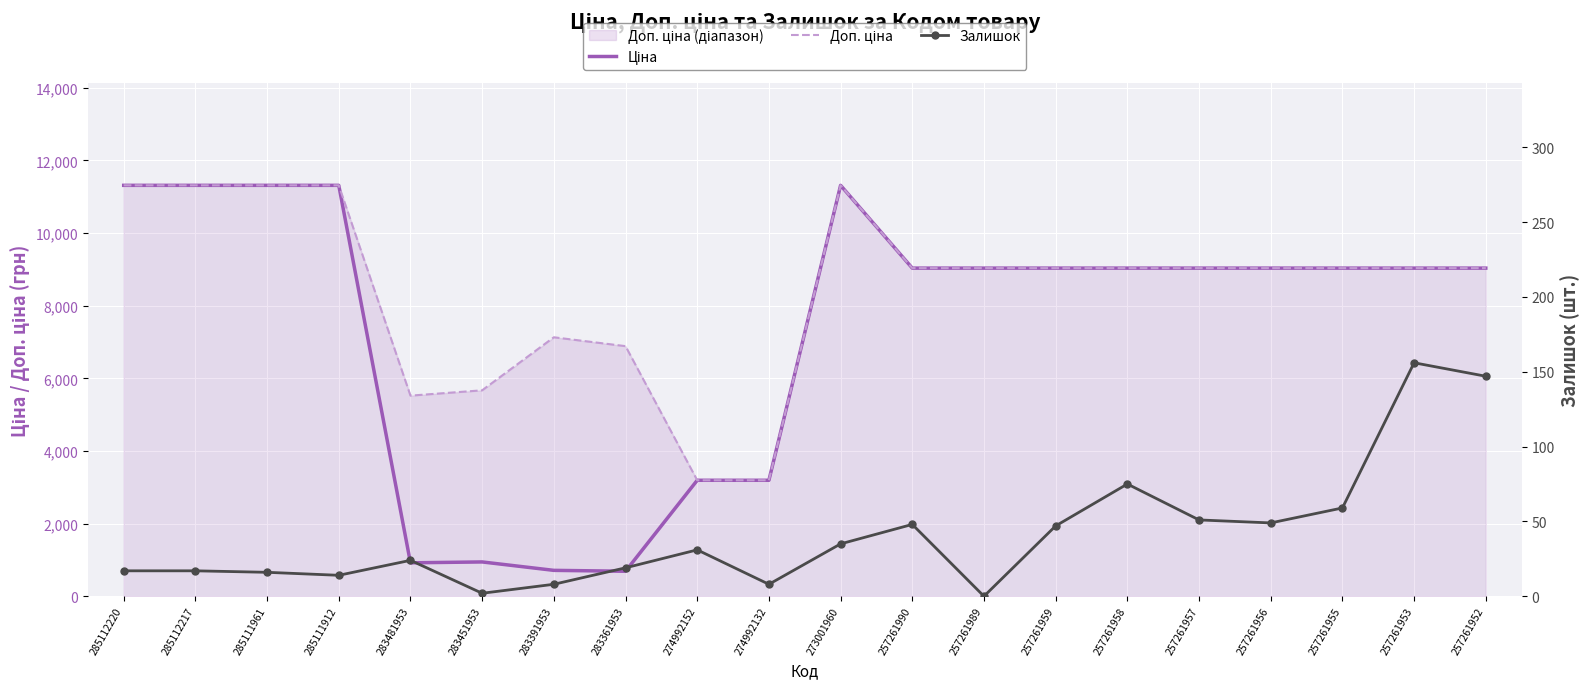

Rank the categories by Ціна value from highest to lowest.

285112220, 285112217, 285111961, 285111912, 273001960, 257261990, 257261989, 257261959, 257261958, 257261957, 257261956, 257261955, 257261953, 257261952, 274992152, 274992132, 283451953, 283481953, 283391953, 283361953